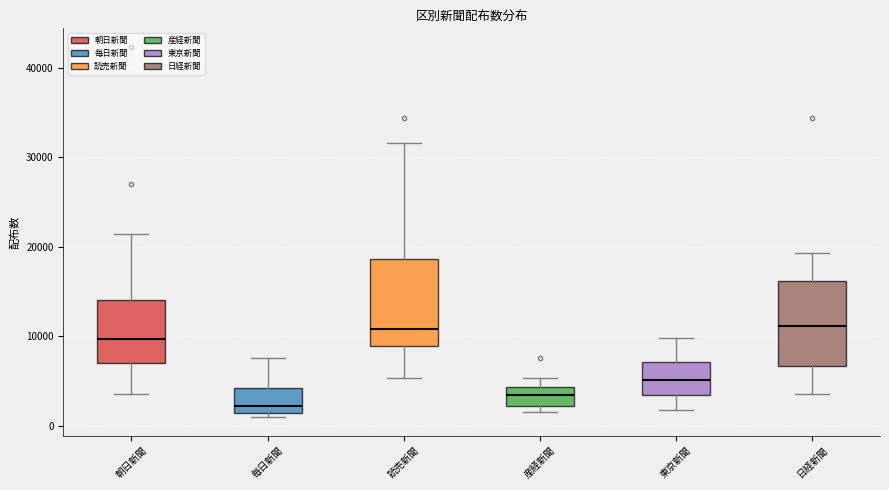

Reading left to right, read every box against the y-axis: the position of its median line, the range the box covers, and the ends of its whiskers. The values are not printed on the chart, so give them approximately, as read against the axis.

朝日新聞: median 10000, box 7000 to 14000, whiskers 4000 to 21000
毎日新聞: median 2000, box 1000 to 4000, whiskers 1000 (just below the box's lower edge) to 8000
読売新聞: median 11000, box 9000 to 19000, whiskers 5000 to 32000
産経新聞: median 3000, box 2000 to 4000, whiskers 2000 (just below the box's lower edge) to 5000
東京新聞: median 5000, box 3000 to 7000, whiskers 2000 to 10000
日経新聞: median 11000, box 7000 to 16000, whiskers 4000 to 19000